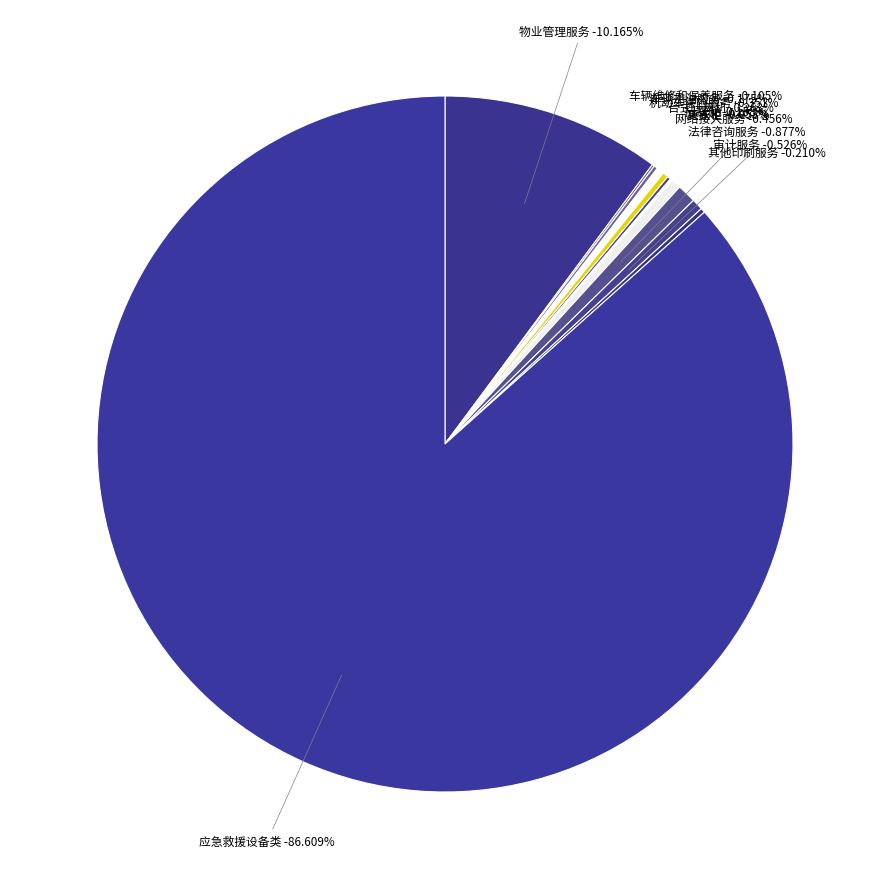

To the nearest percent, what is the difference between the largest and smallest slice percentages?

87%